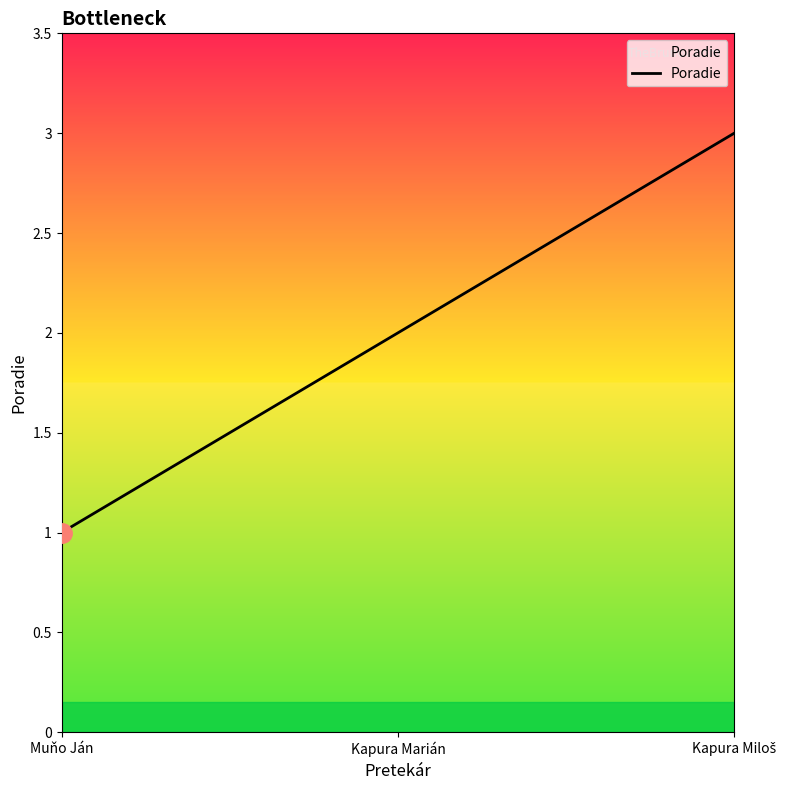

At which category does the chart reach its minimum across all series?

Muňo Ján